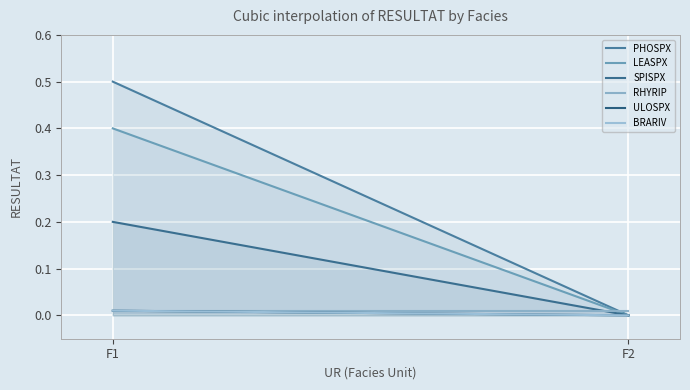

Which label corresponds to the smallest value in the chart?

F2